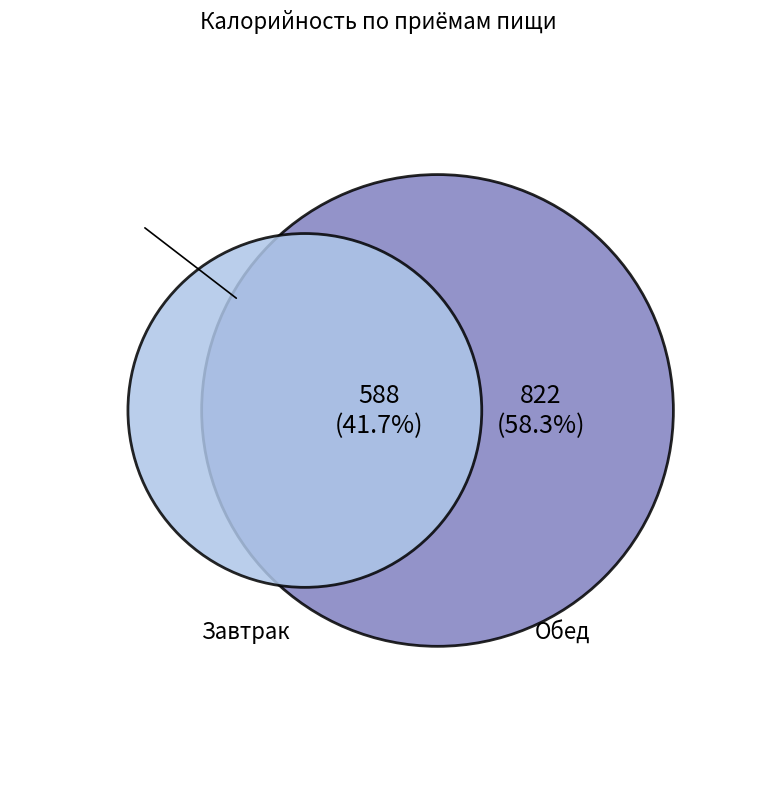

To the nearest percent, what percentage of the pie is Обед?

58%